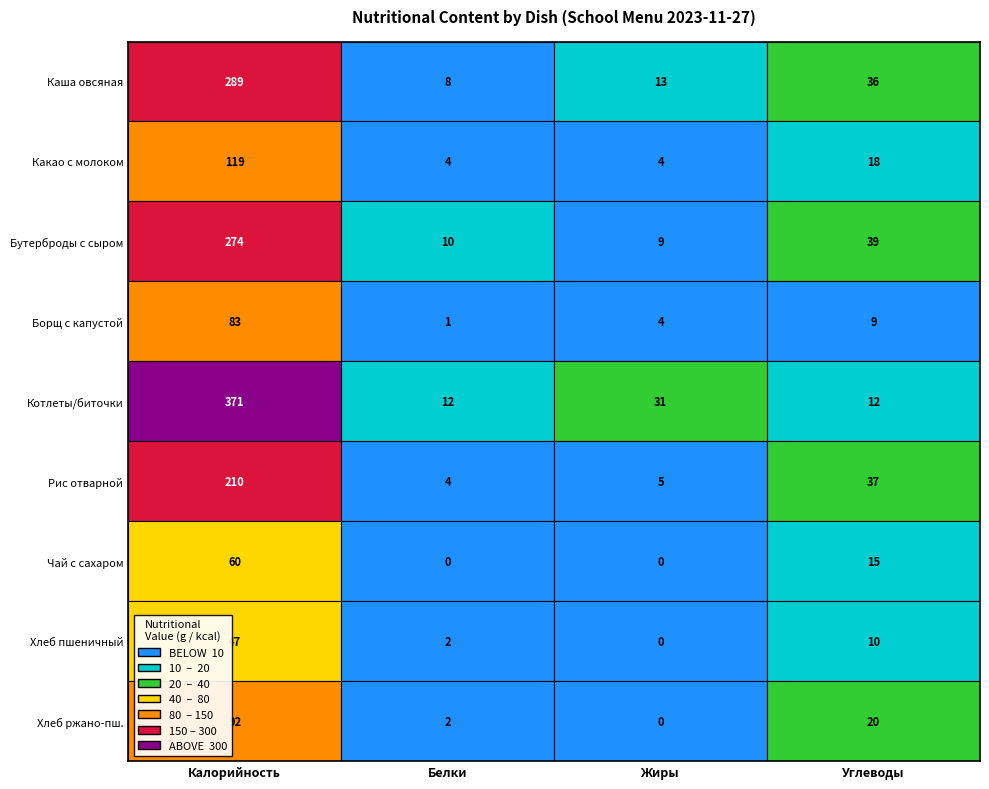

At which label does Борщ с капустой и картофелем reach its peak?

Калорийность